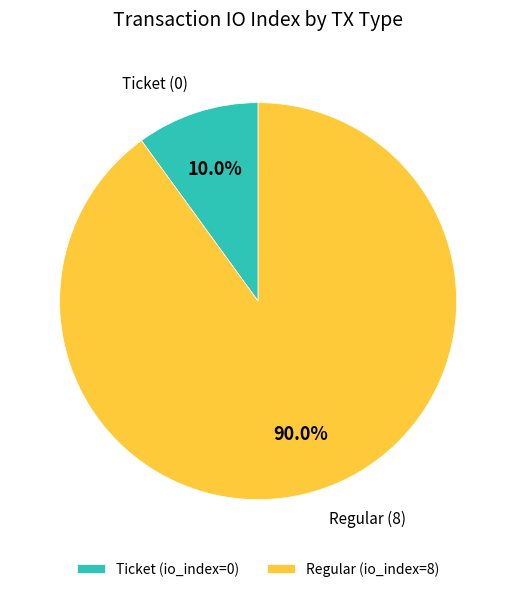

What percentage do Ticket (io_index=0) and Regular (io_index=8) together represent?

100.0%